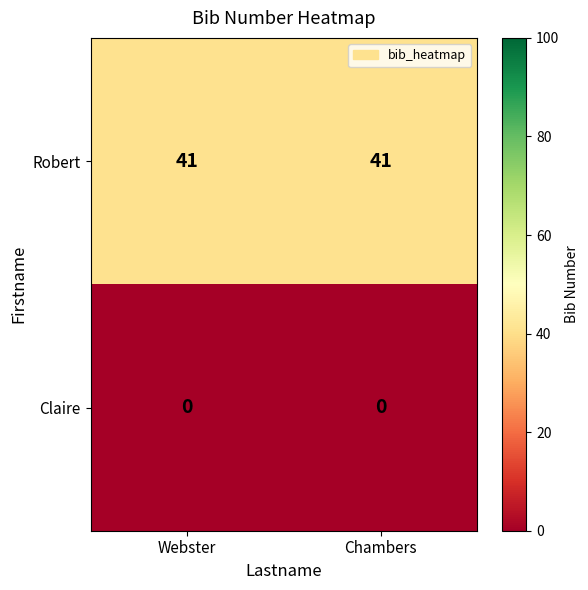

List the series in order of their overall mean, highest first.

Robert, Claire